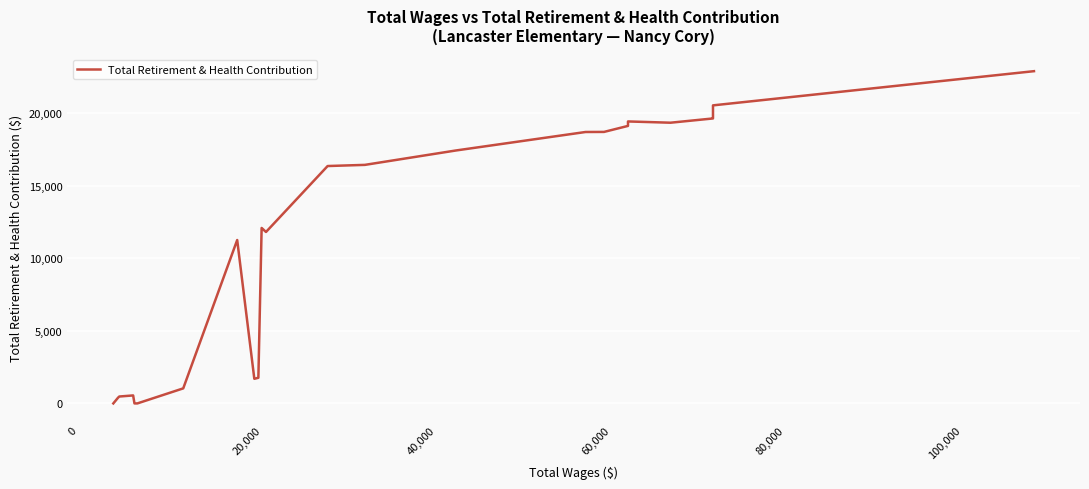

What is the value of the 30th point from the left?

19960